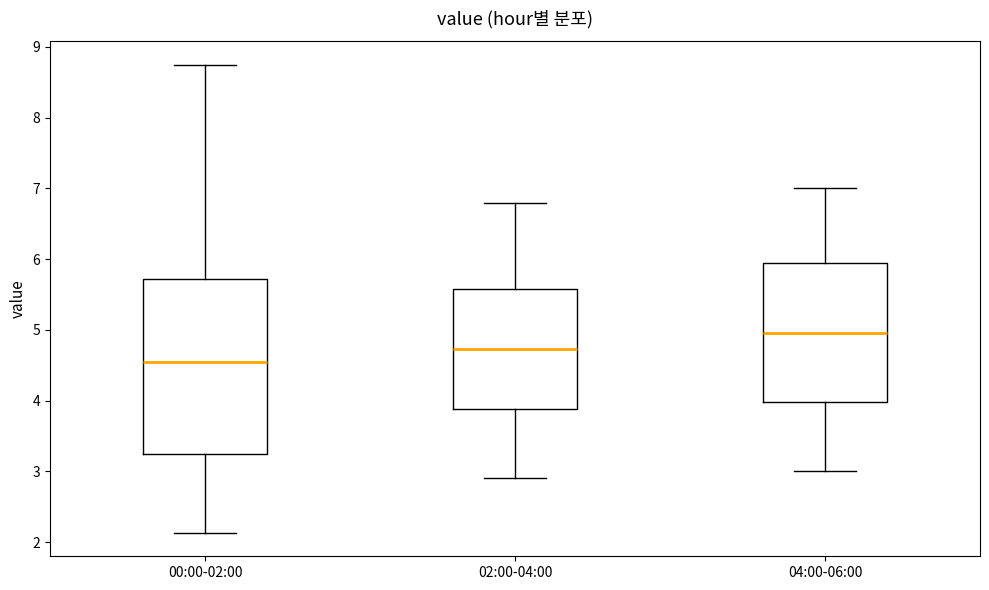

Which box's median line is the lowest?

00:00-02:00